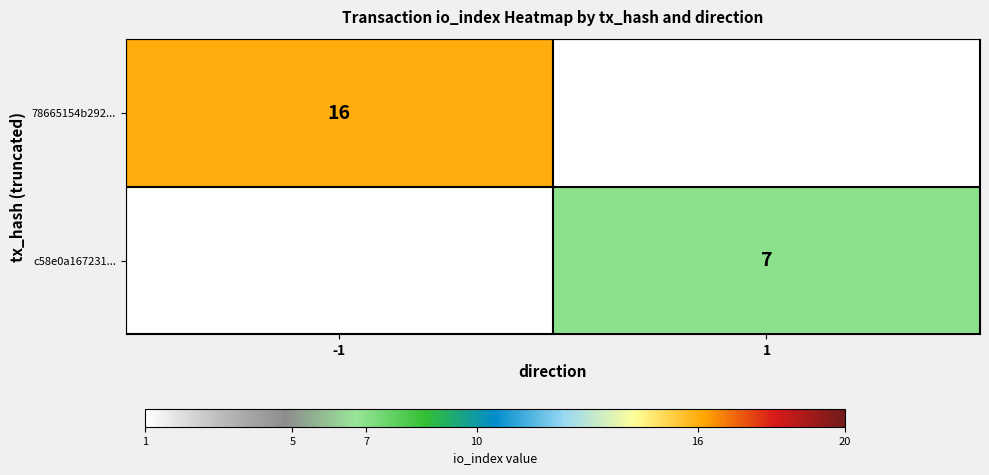

At how many categories does at least one series exceed 9?

1